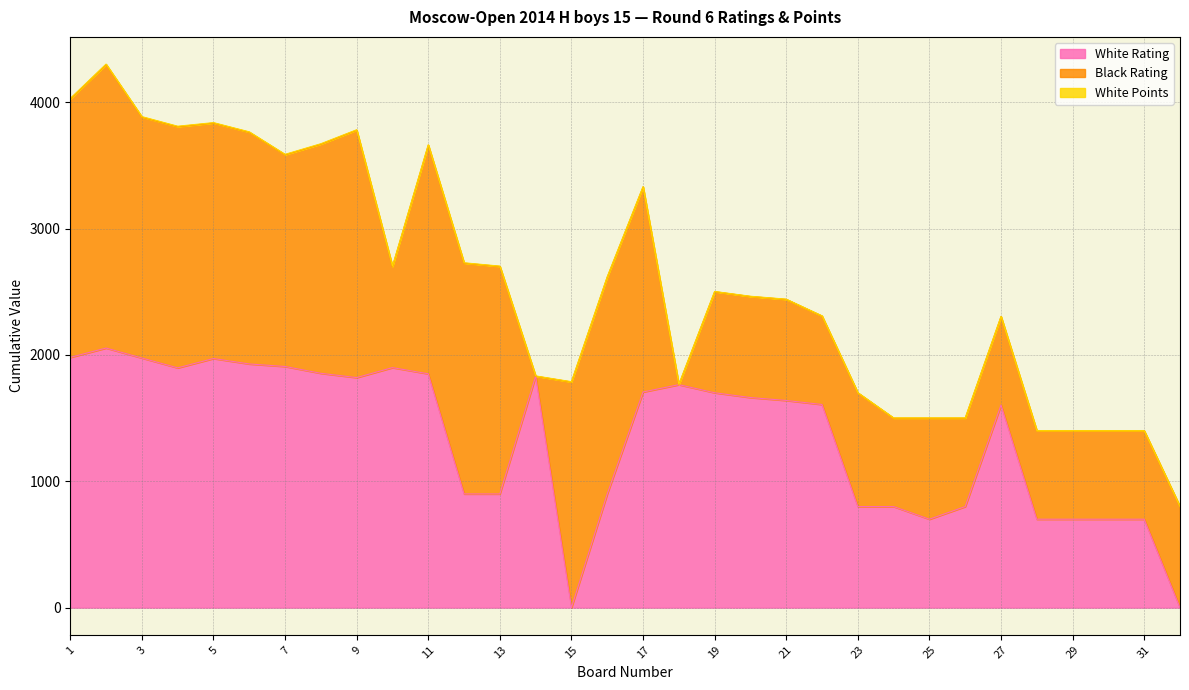

Which series has the largest total across all categories?

White Rating